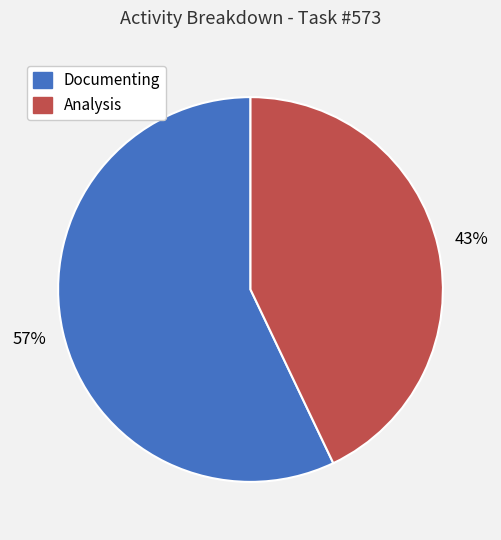

Does any single category account for the majority?

Yes